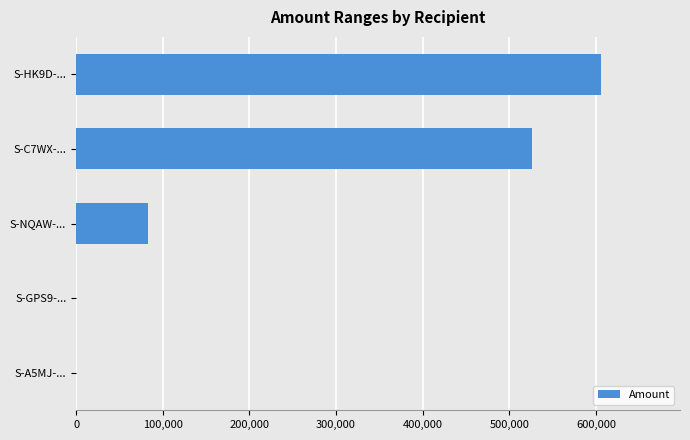

Count the number of categories in the chart.

5